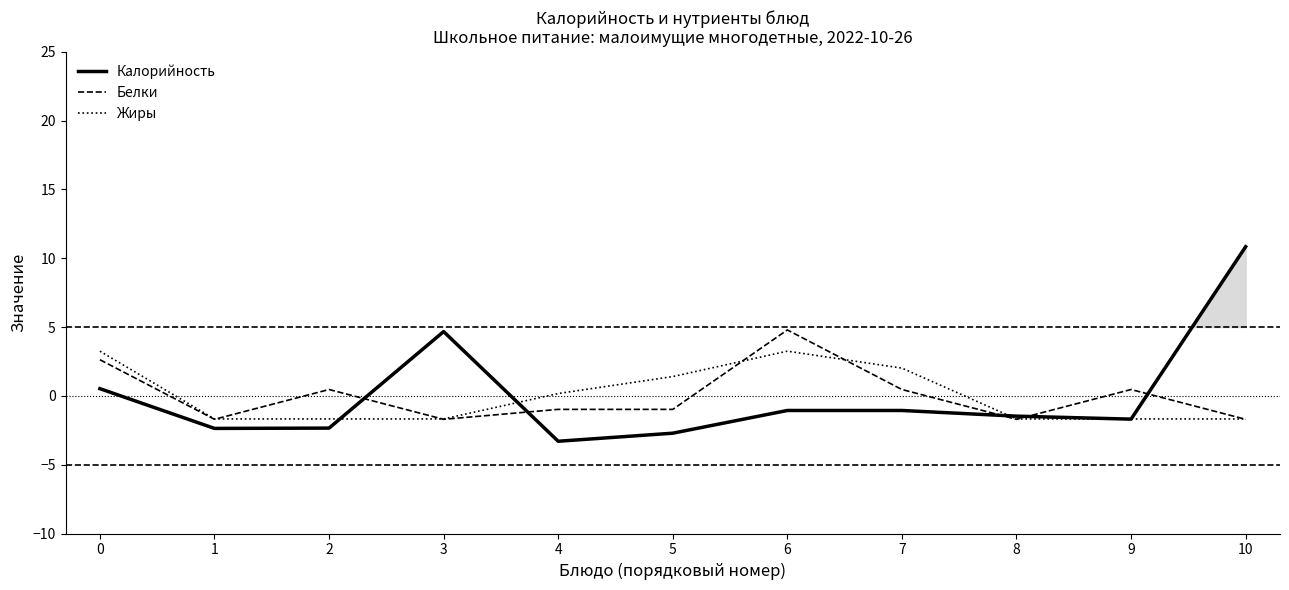

What is the value of the Жиры point at the 5th from the left?

0.2